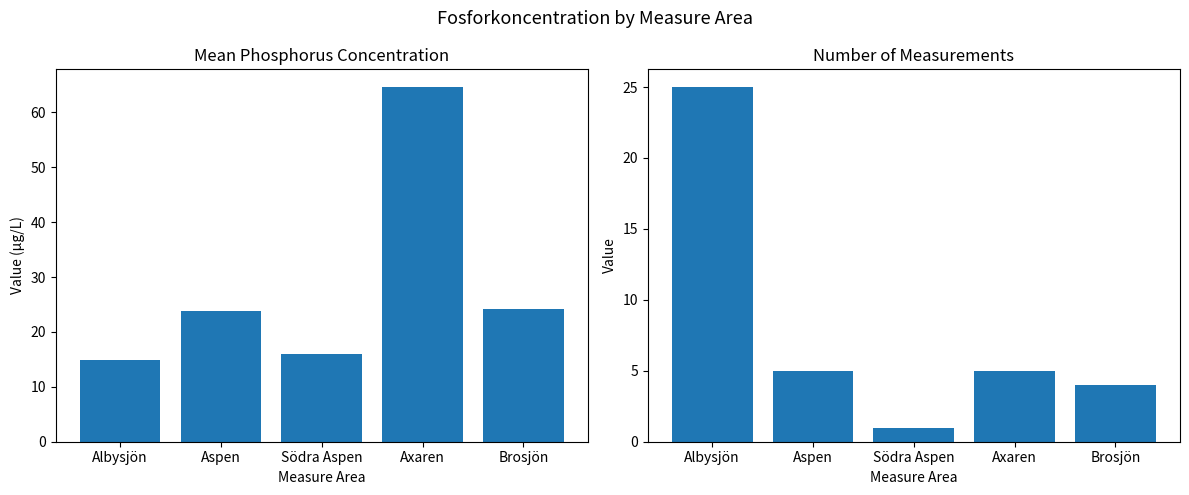

What is the label of the 5th bar from the right?

Albysjön